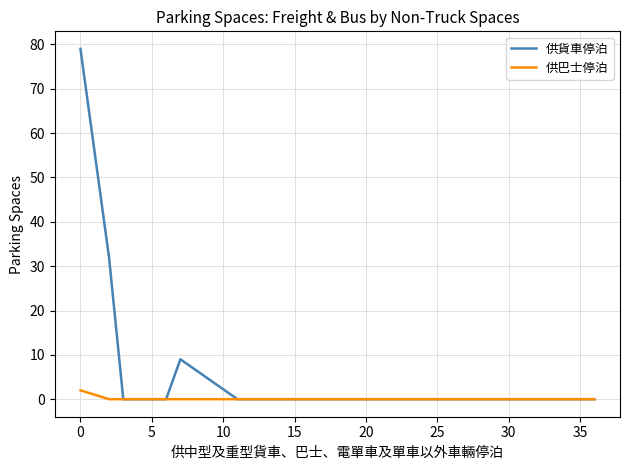

What is the maximum value shown in the chart?

79